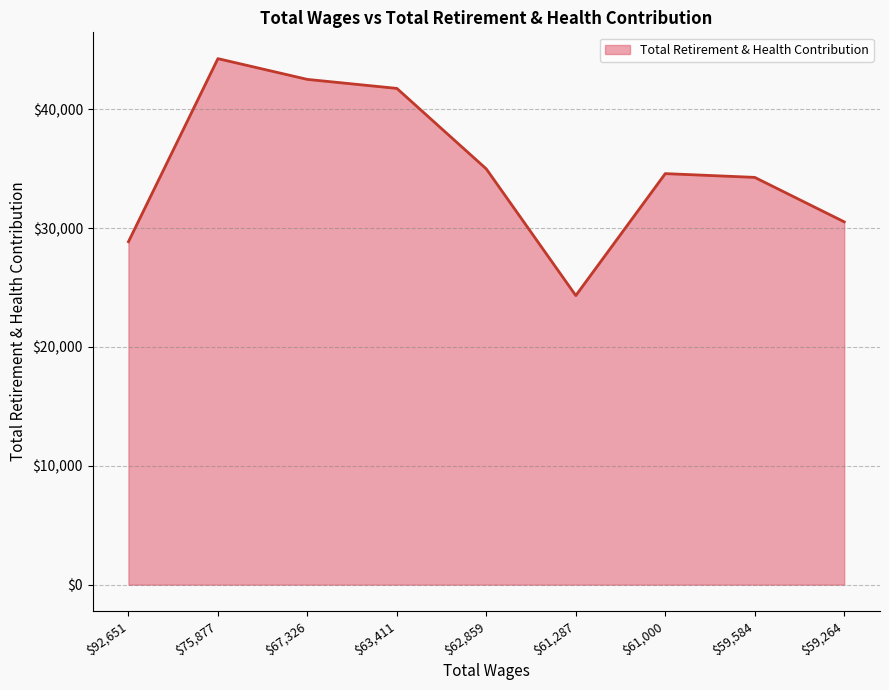

What is the maximum value shown in the chart?

44249